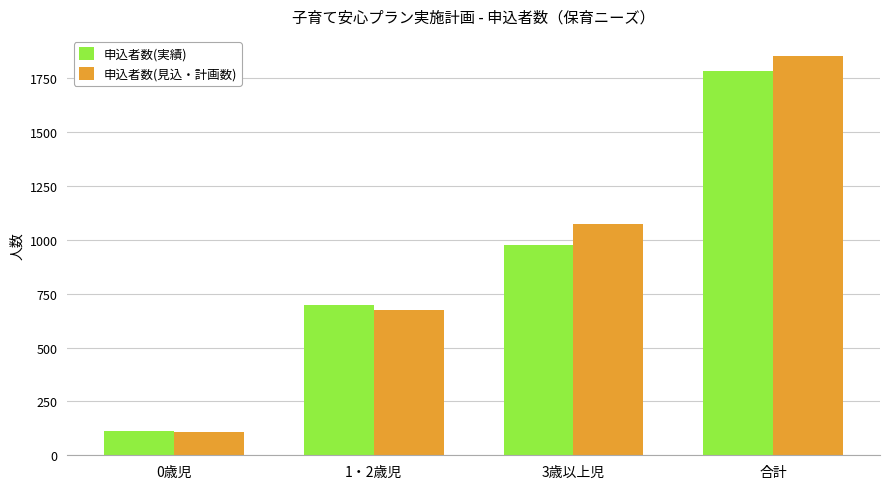

How many categories are shown in the chart?

4